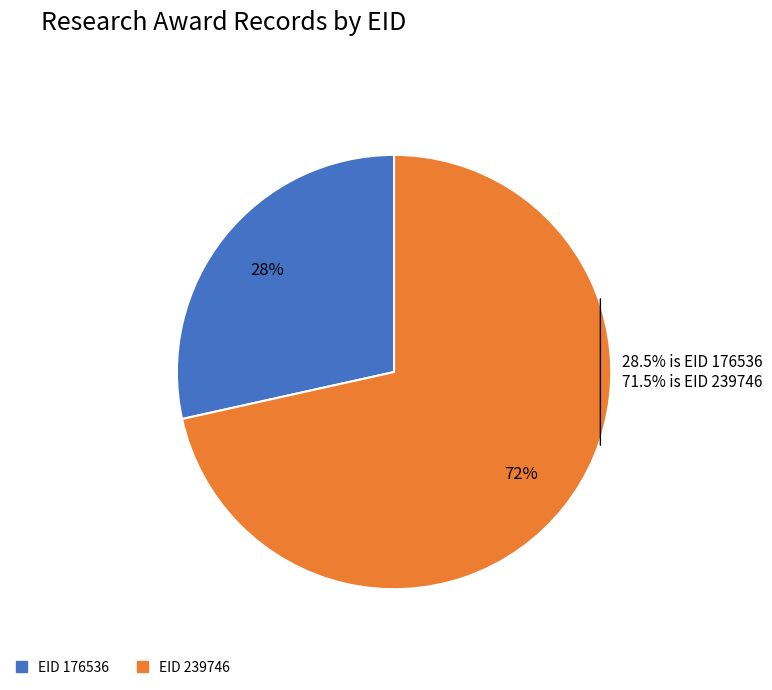

Count the number of slices in the pie.

2